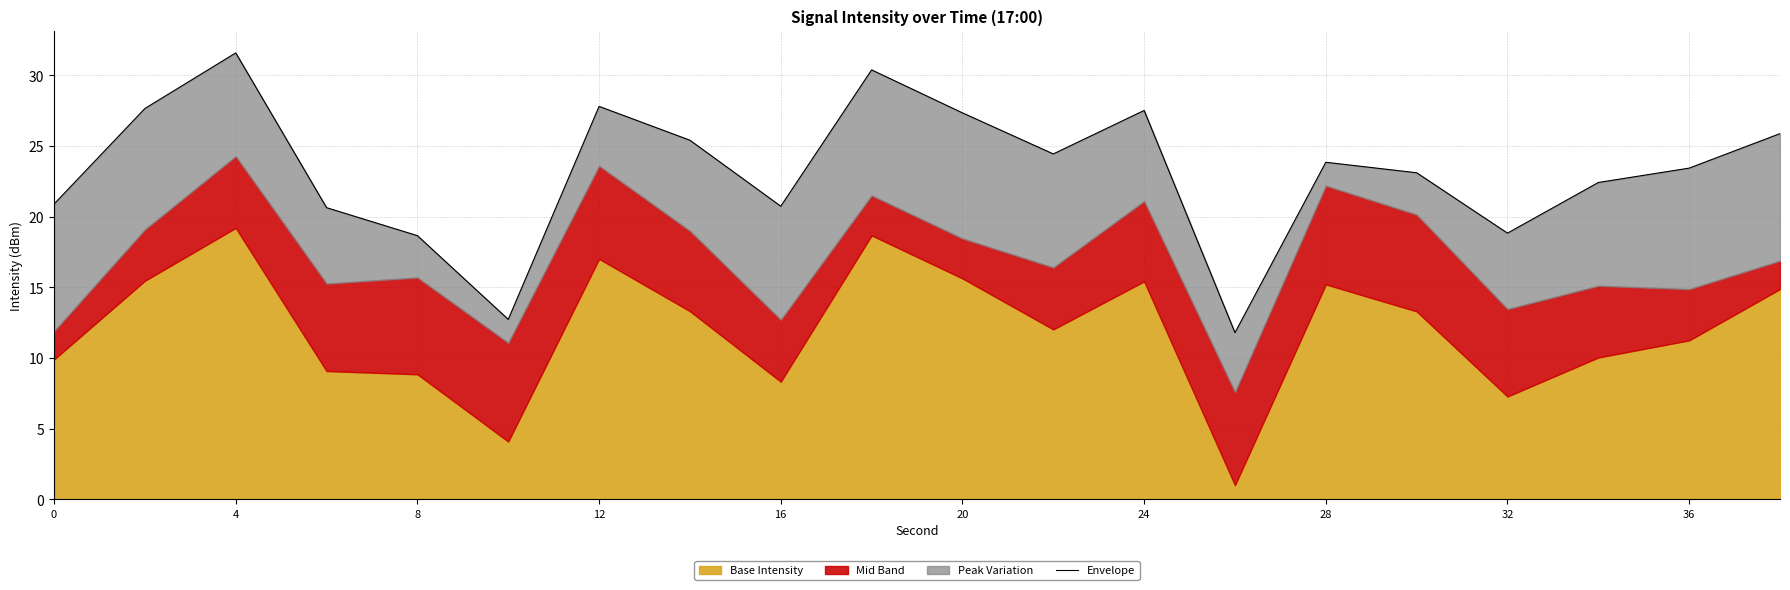

Reading right to left, extract all data points from this chart.

25.9	23.4	22.4	18.8	23.1	23.9	11.8	27.5	24.4	27.3	30.4	20.7	25.4	27.8	12.7	18.7	20.6	31.6	27.7	20.9